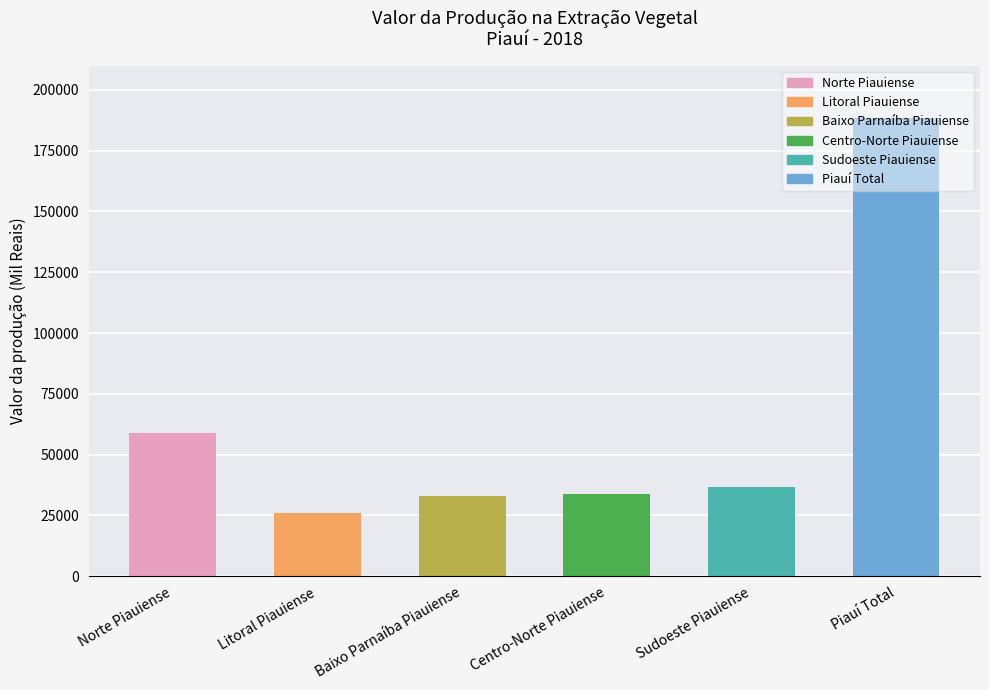

Approximately how many times larger is the value at Piauí Total compared to Litoral Piauiense?

7.3